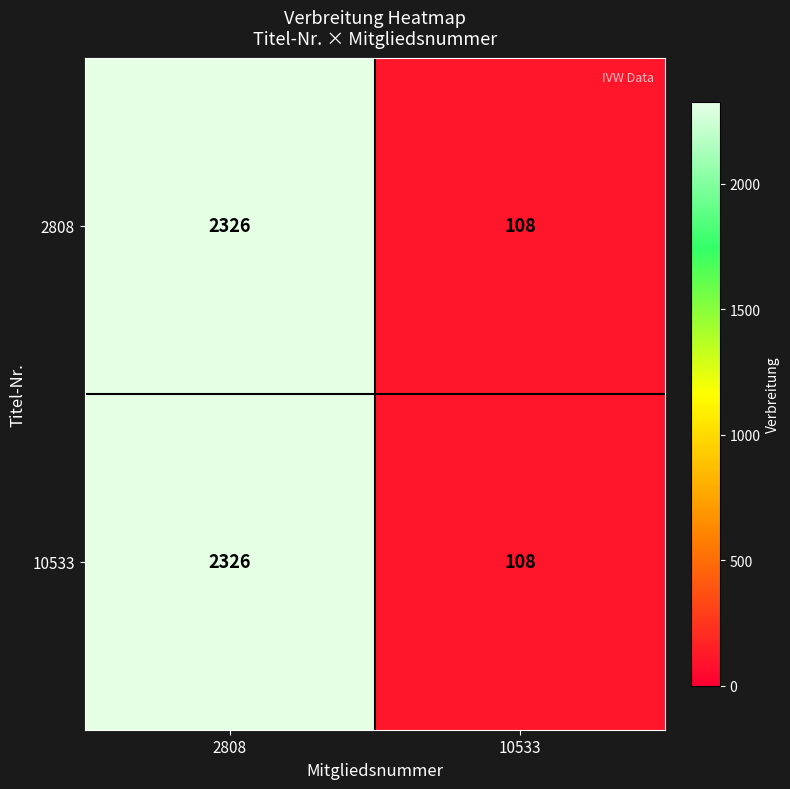

What is the approximate value of 2808 at 10533?

108